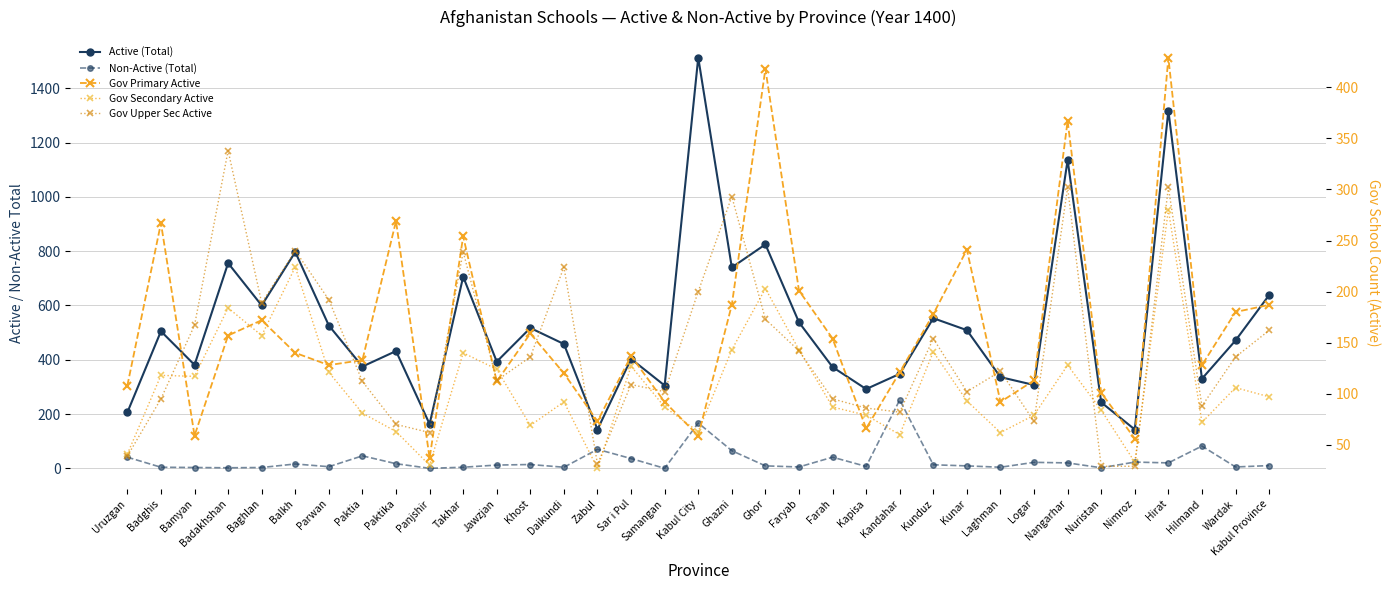

True or false: Active (Total) has a value of 436 at Nuristan.

False